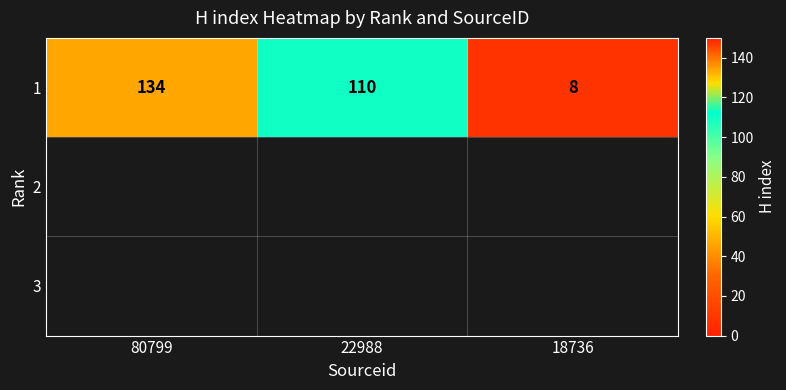

How many values are between 8 and 134?

3